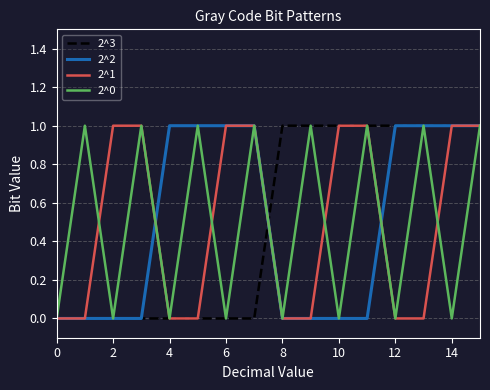

How many 2^1 values are between 0 and 1?

16